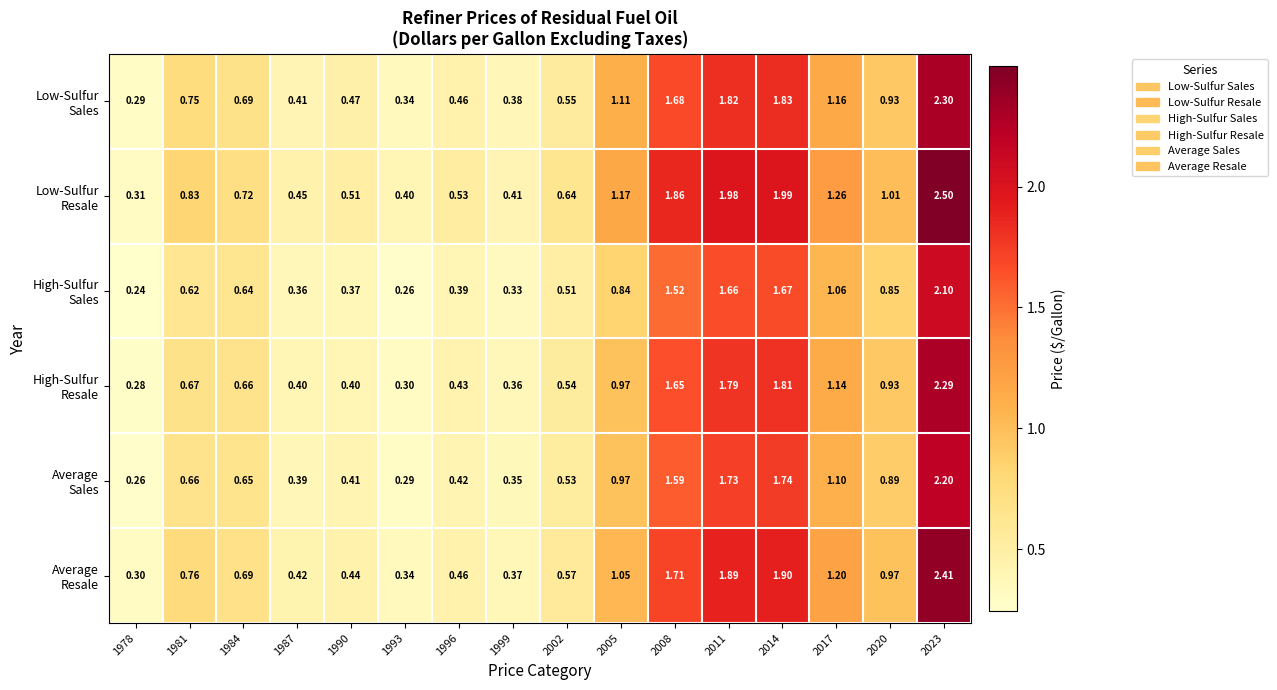

Count the number of data series in this chart.

6